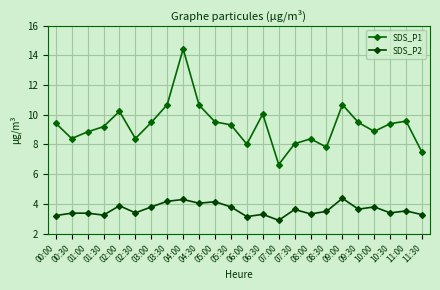

Is the value of SDS_P1 at 07:30 greater than the value of SDS_P2 at 09:30?

Yes